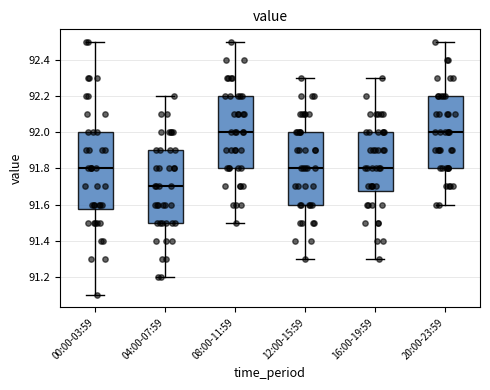

Which box is the tallest, from its lower edge to its upper edge?

00:00-03:59